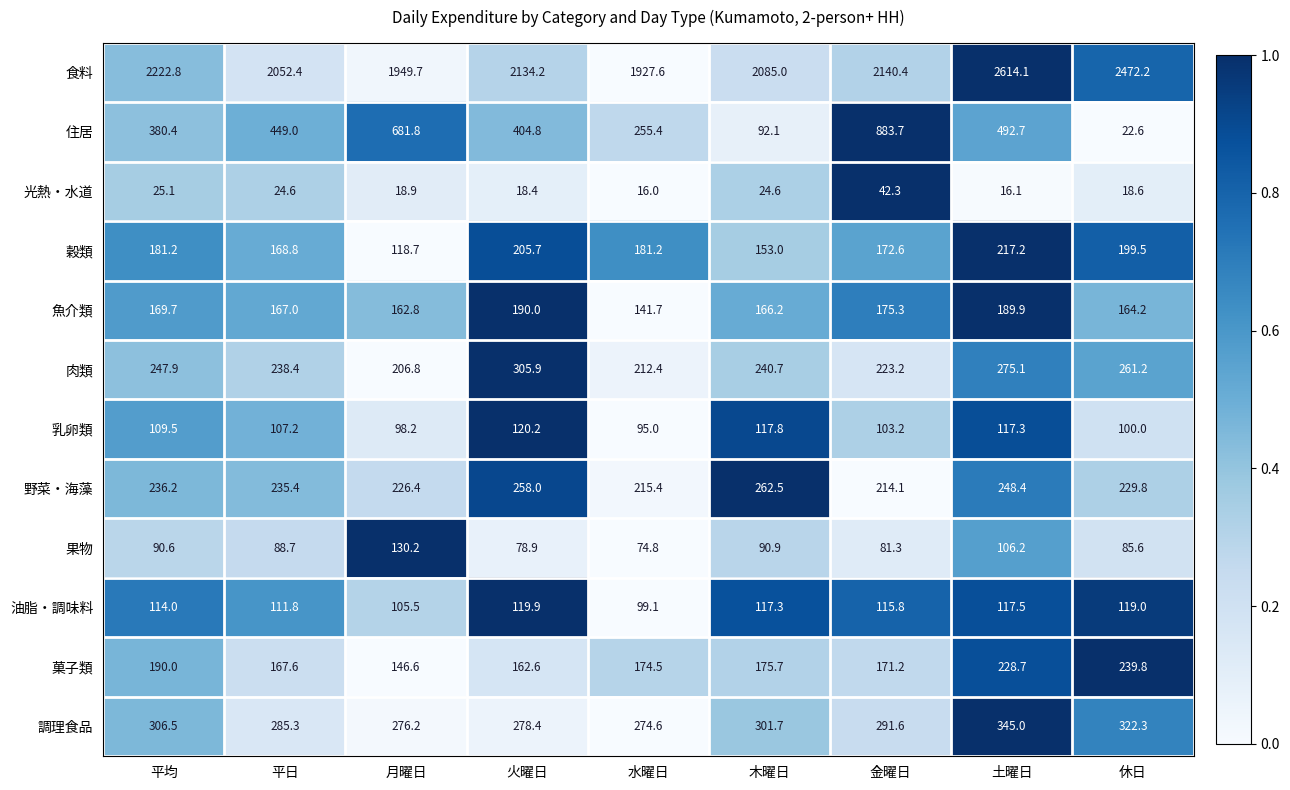

What is the sum of all 菓子類 values?

1656.7